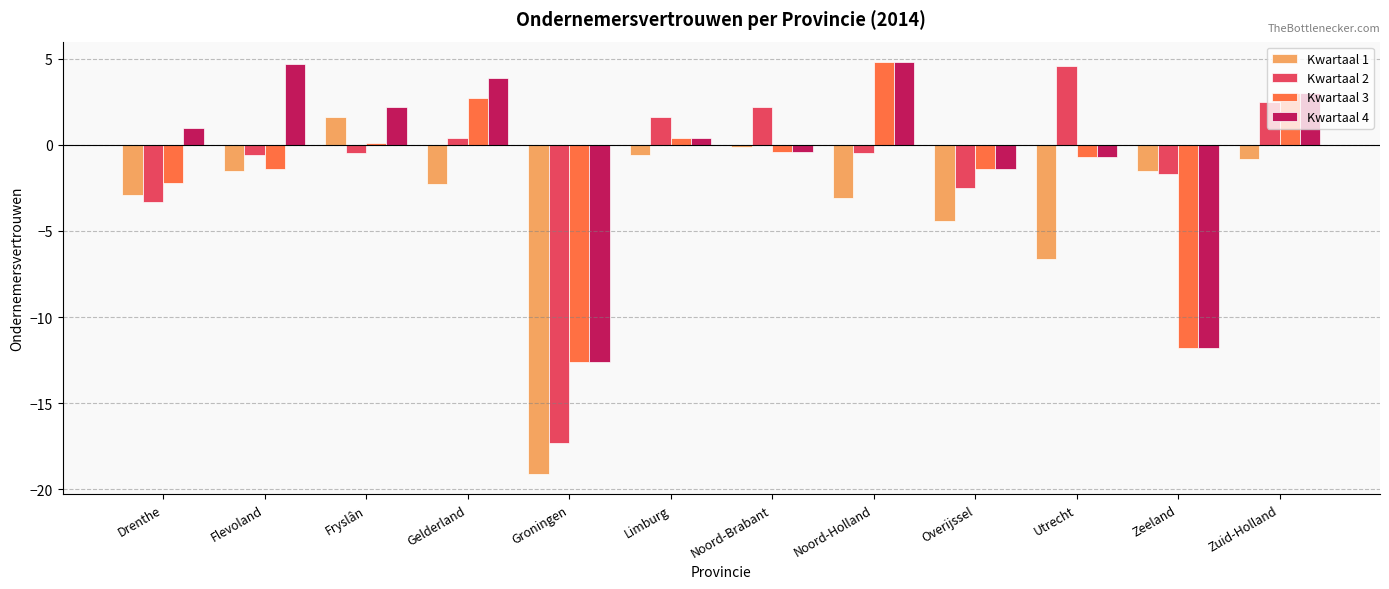

Between Drenthe and Zuid-Holland, which series saw the biggest shift?

Kwartaal 2